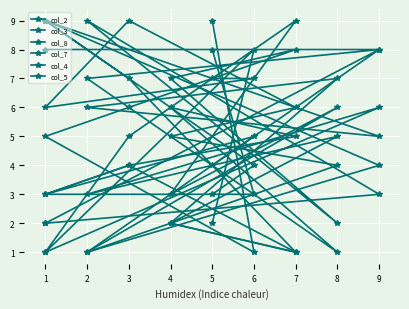

What are all the series names shown in the legend?

col_2, col_3, col_8, col_7, col_4, col_5